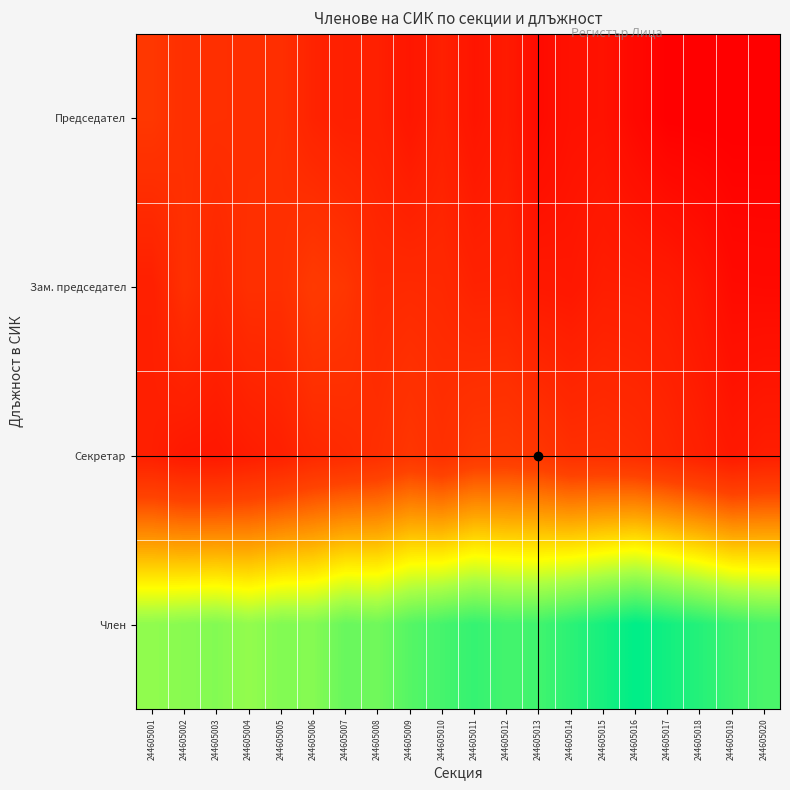

Count the number of categories in the chart.

20